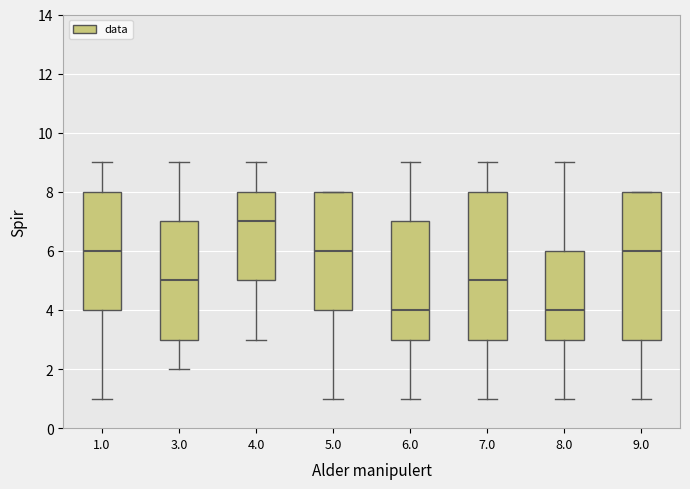

Where is the lower edge of the box at x = 3.0 on the y-axis? The values are not printed on the chart, so give them approximately, as read against the axis.

3